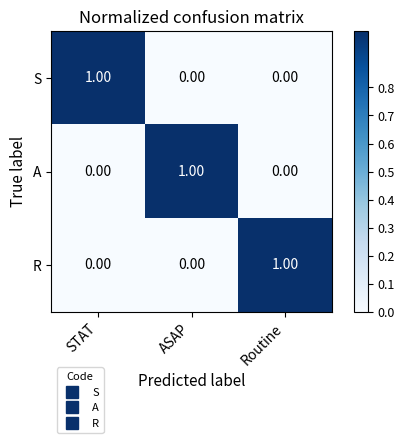

At how many categories does at least one series exceed 0?

3